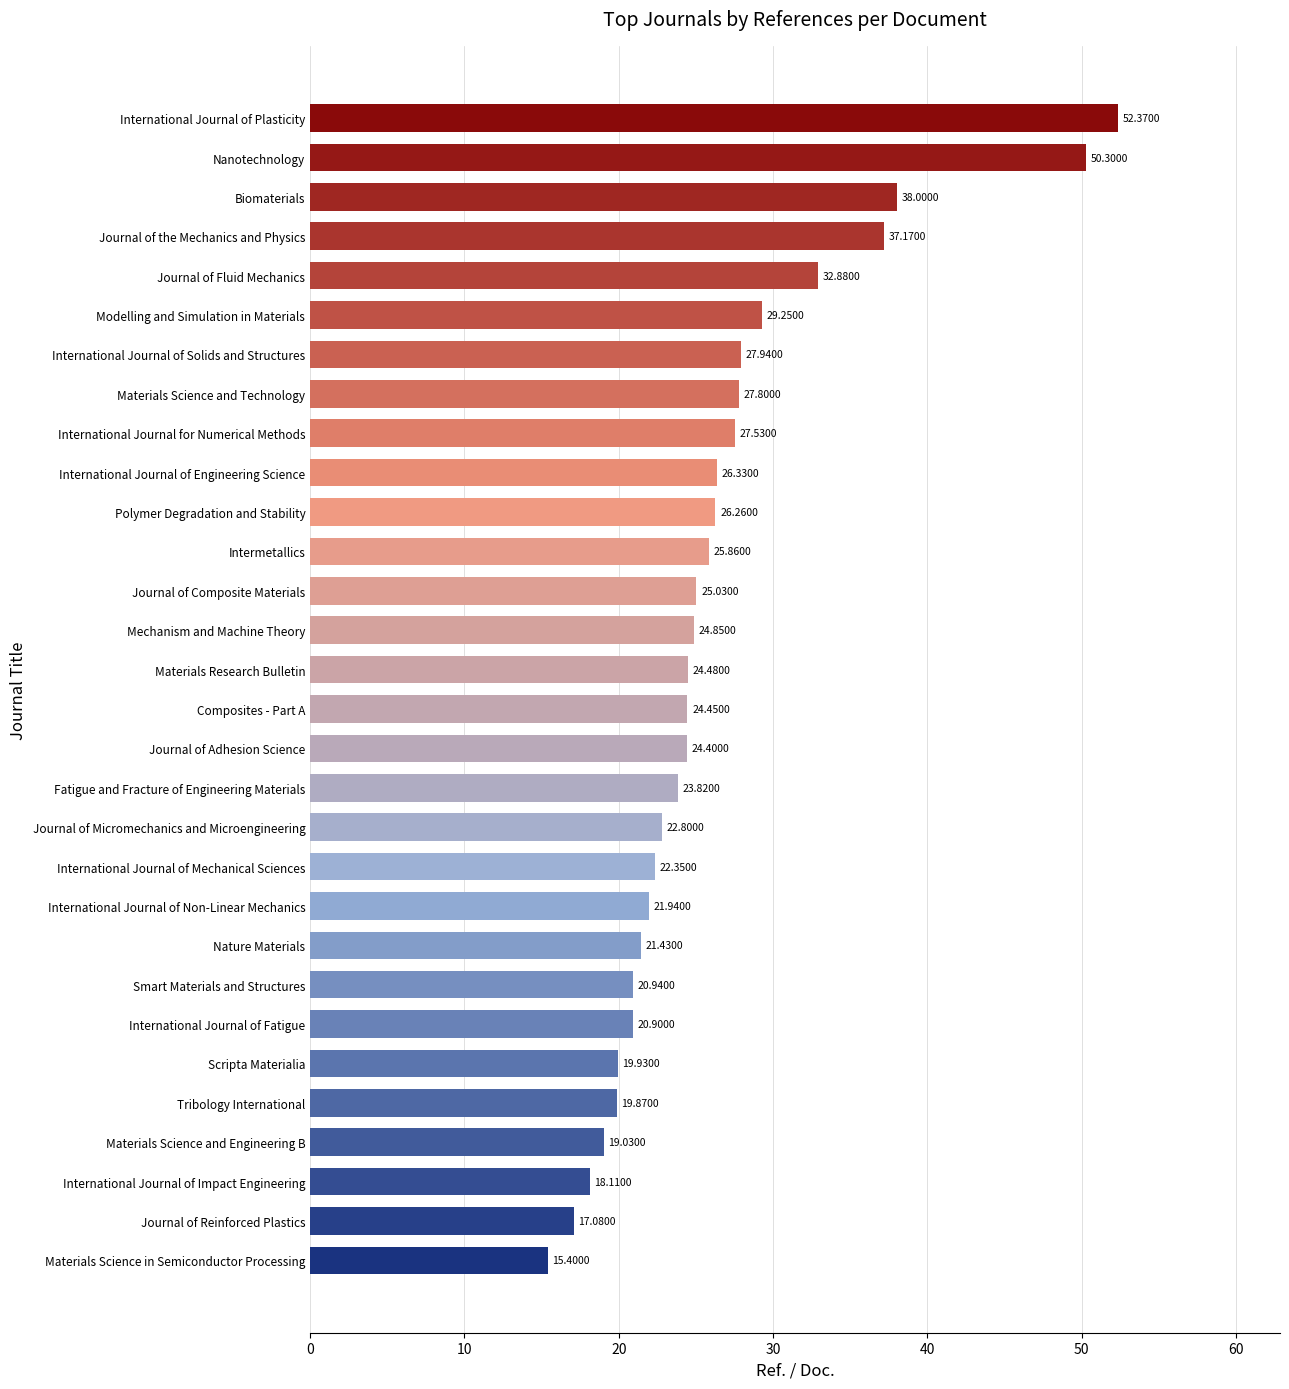

What is the maximum value shown in the chart?

52.4